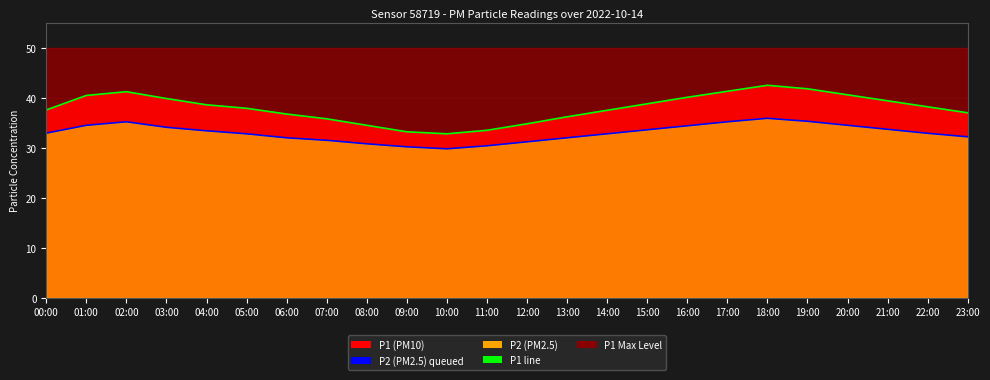

Between 02:00 and 13:00, which is larger?

02:00